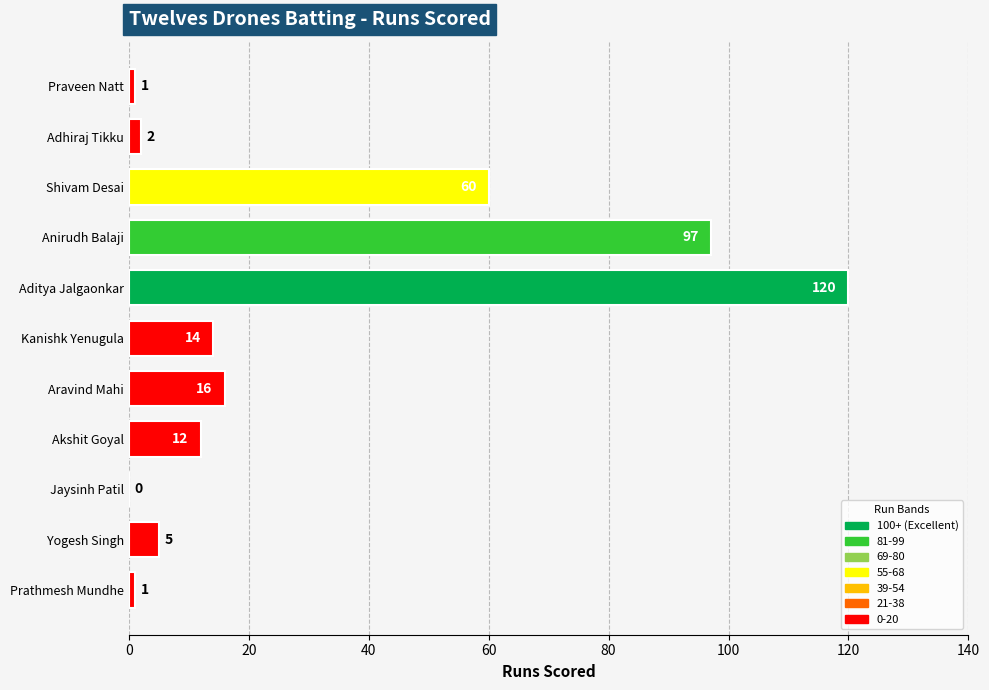

Read the value at Anirudh Balaji, to the nearest 5.

95